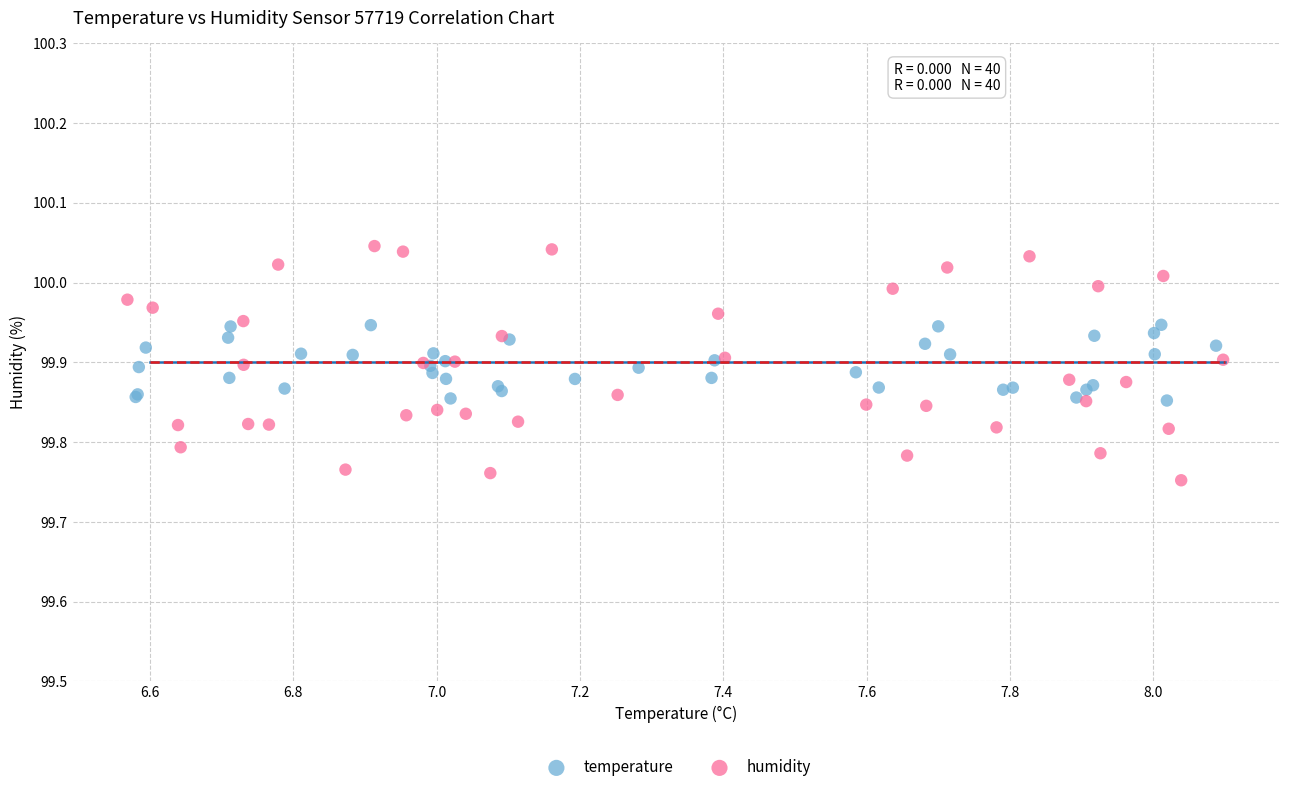

Which series contains the highest Y value?

humidity